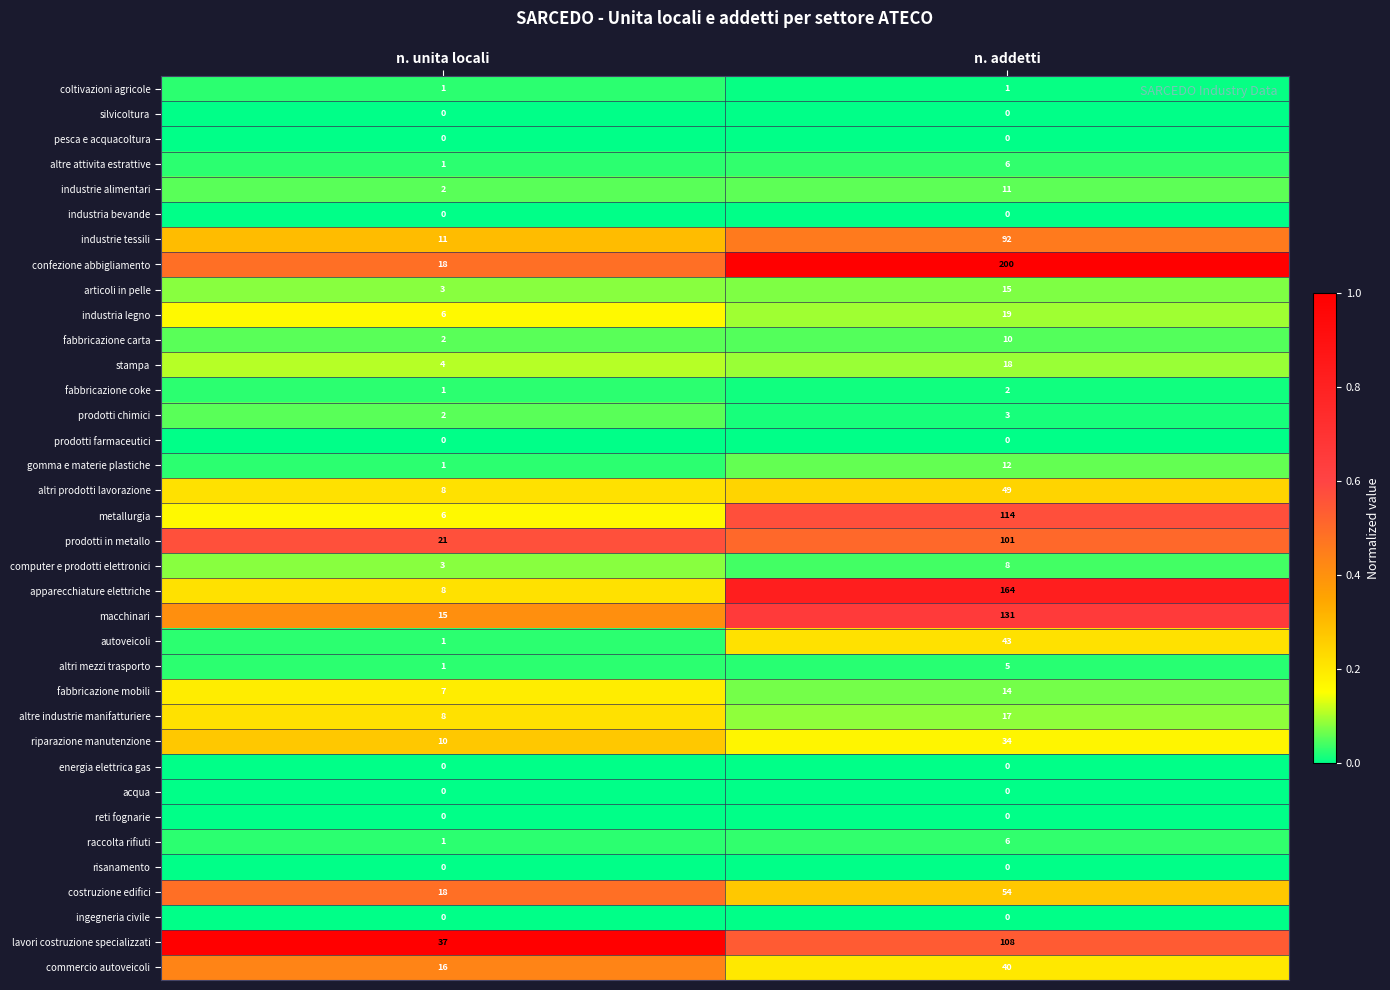

What is the sum of the altre industrie manifatturiere values at n. unita locali and n. addetti?

25